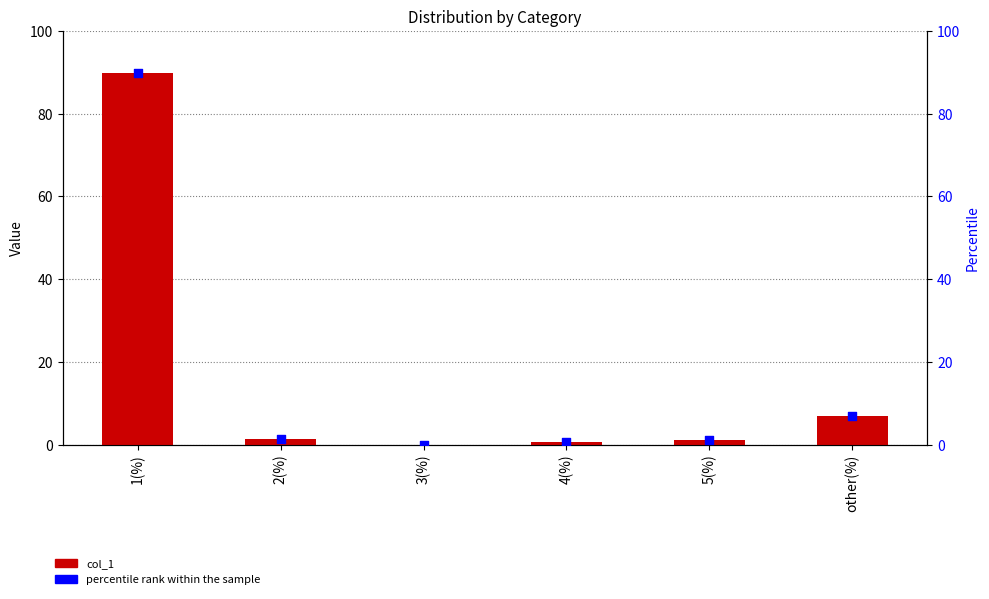

Is the value of col_1 at 4(%) greater than the value of percentile rank within the sample at 5(%)?

No